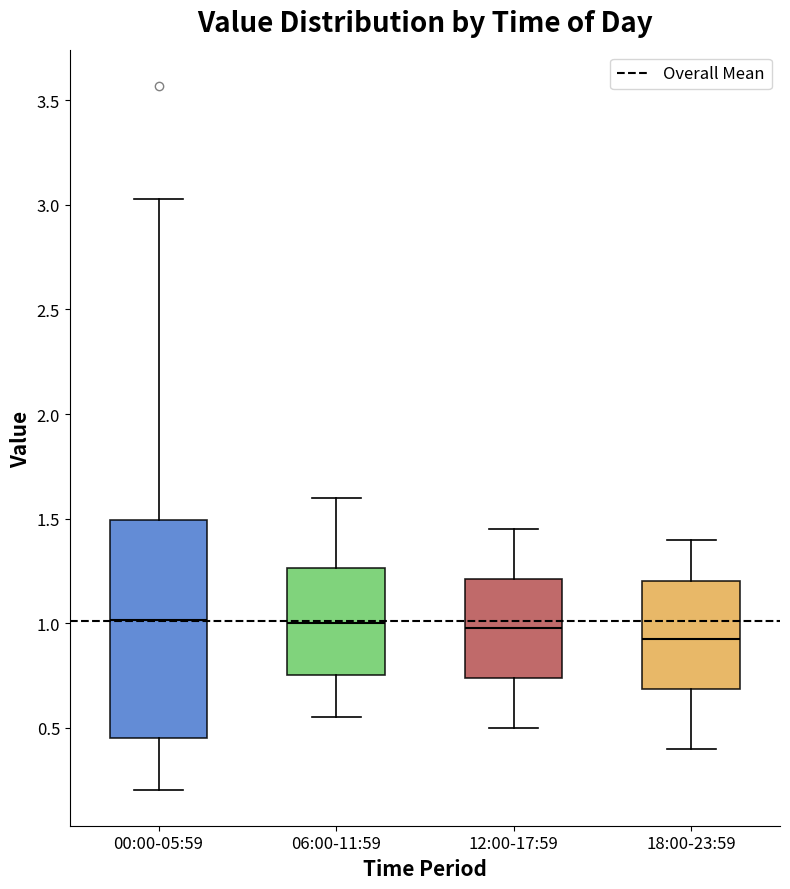

Reading left to right, transcribe this box plot: for each box, give where its median line is, the range the box spans, and where its two whiskers end, as read against the y-axis. The values are not printed on the chart, so give them approximately, as read against the axis.

00:00-05:59: median 1.00, box 0.45 to 1.50, whiskers 0.20 to 3.05
06:00-11:59: median 1.00, box 0.75 to 1.25, whiskers 0.55 to 1.60
12:00-17:59: median 1.00, box 0.75 to 1.20, whiskers 0.50 to 1.45
18:00-23:59: median 0.95, box 0.70 to 1.20, whiskers 0.40 to 1.40